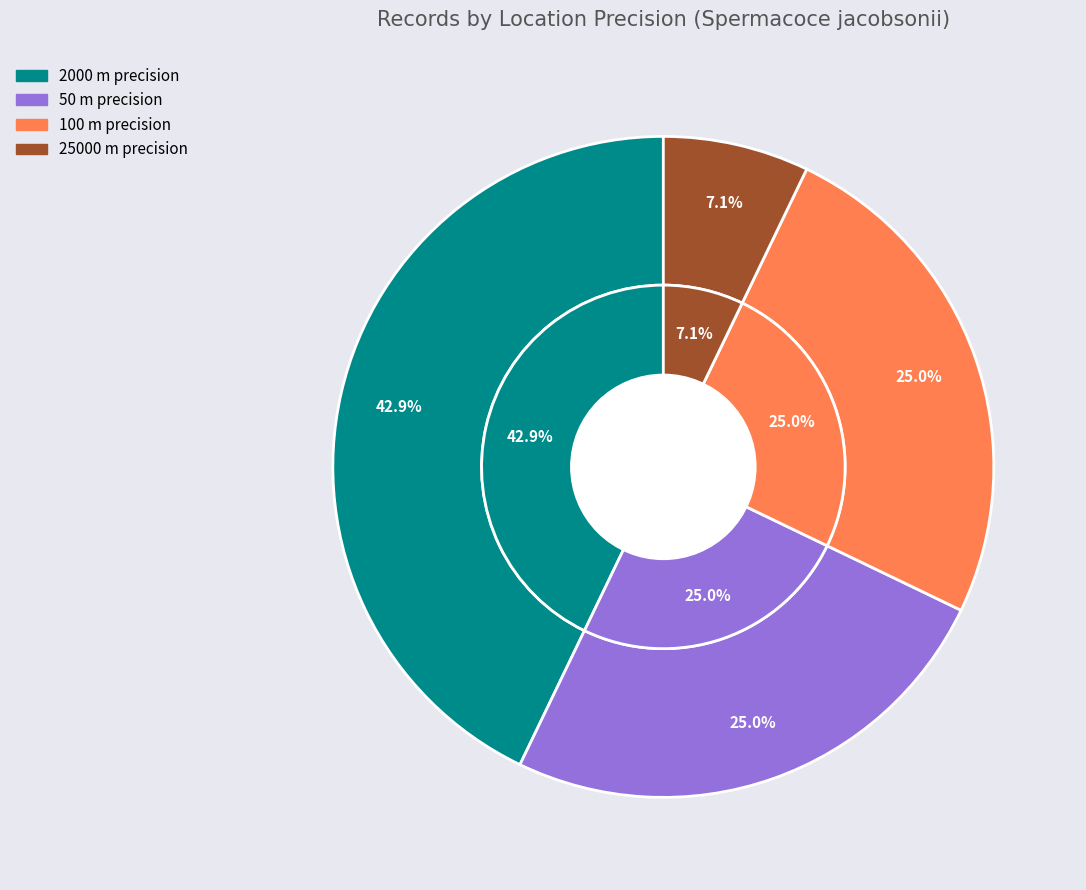

Which category has the biggest portion of the pie?

2000